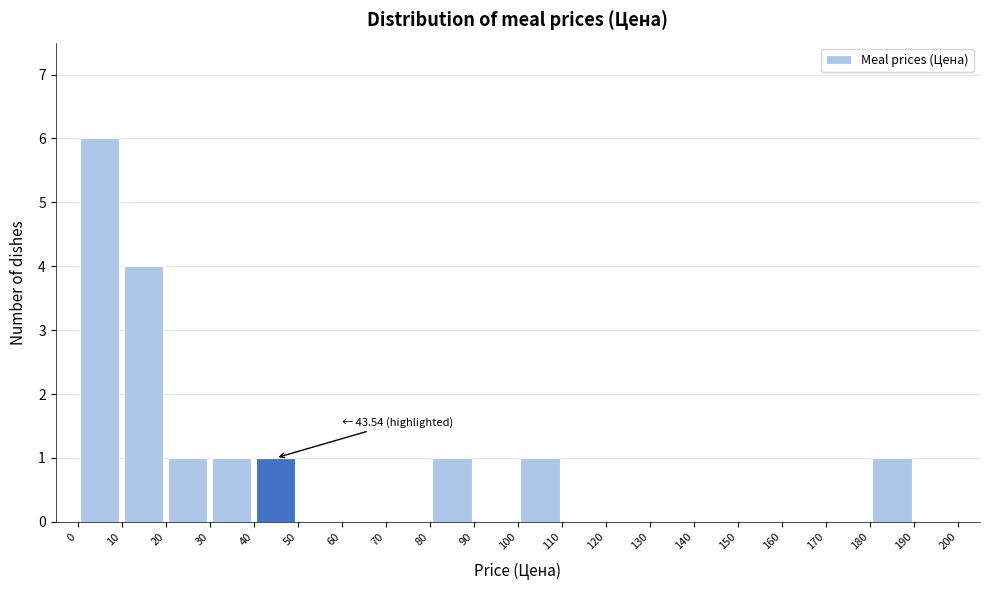

Which range on the x-axis has the tallest bar?

0 to 10